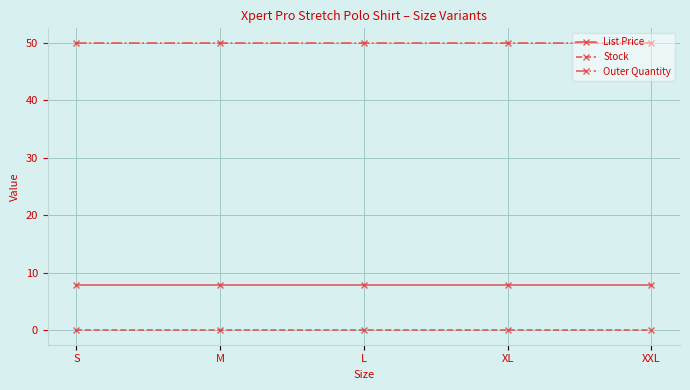

Does the chart display data point markers on the line(s)?

Yes